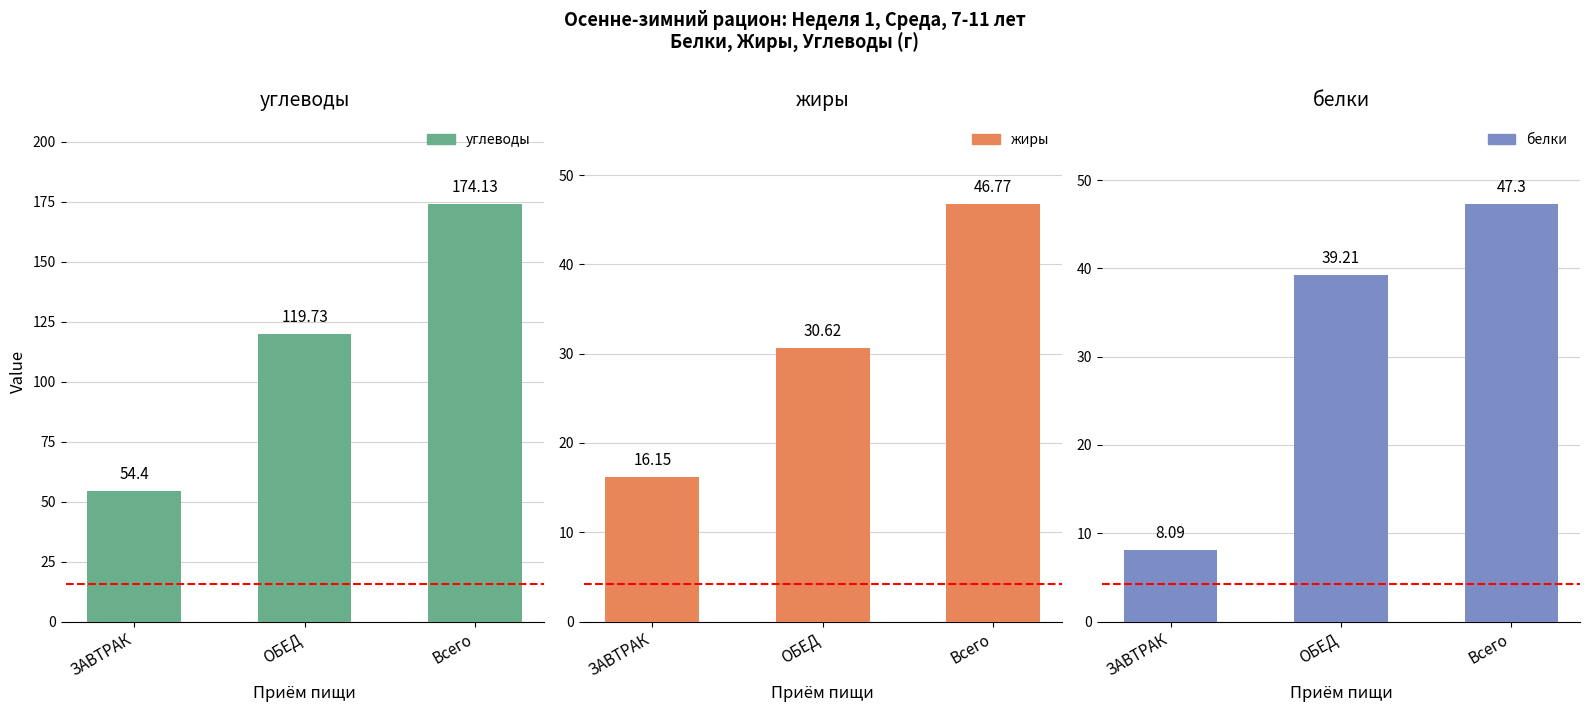

What is the sum of all углеводы values?

348.3